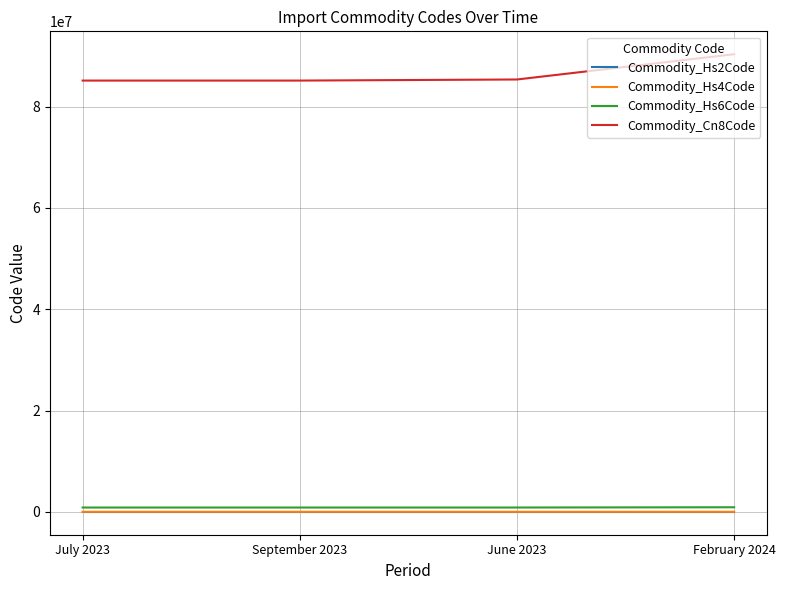

True or false: Commodity_Cn8Code and Commodity_Hs2Code cross at least once.

False